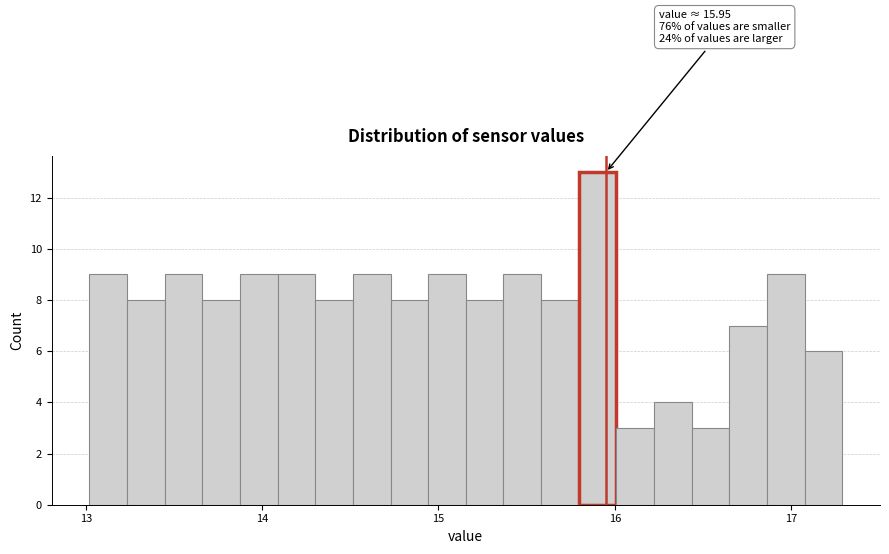

Around what value on the x-axis is the tallest bar? Give the approximate position of its centre, as read against the axis.

15.9